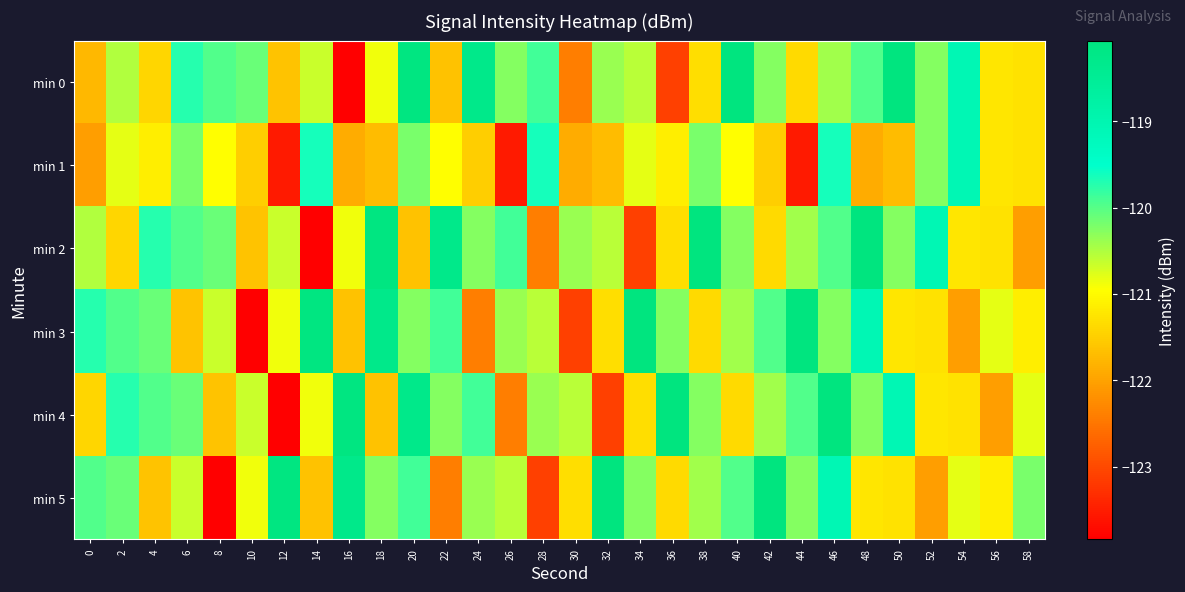

Which series has the largest total across all categories?

min 0